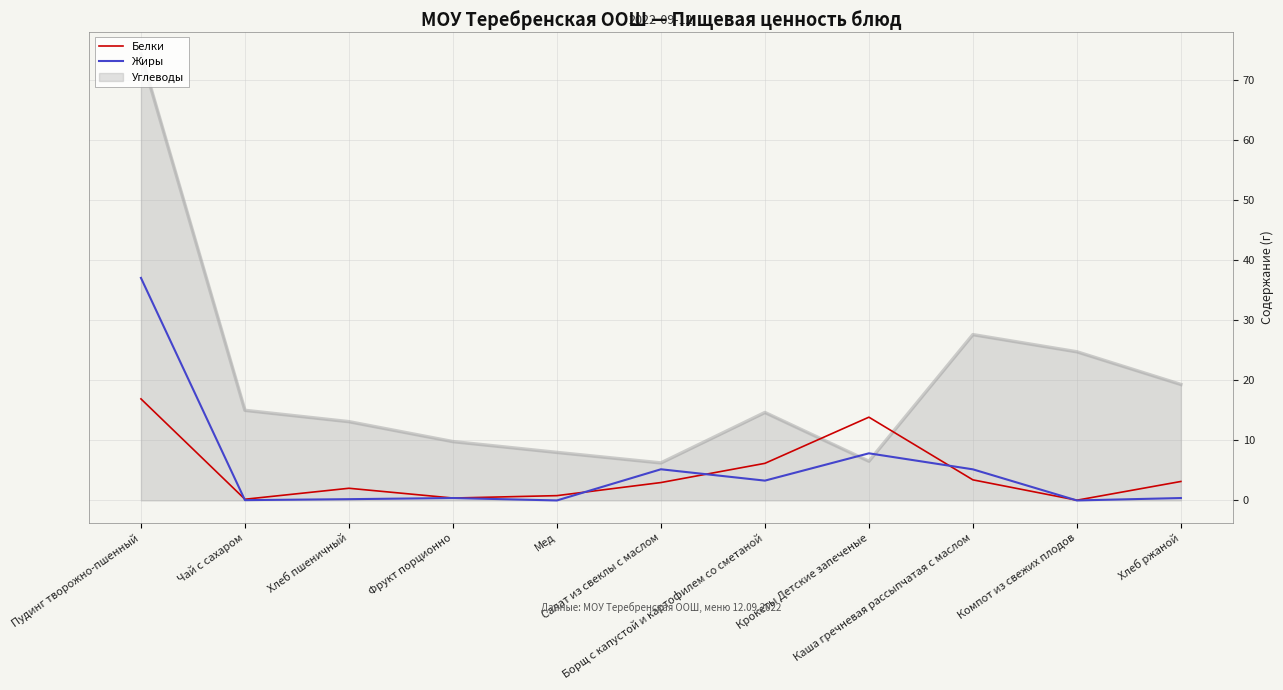

The Жиры series shows 9.1 at Салат из свеклы с маслом. True or false?

False